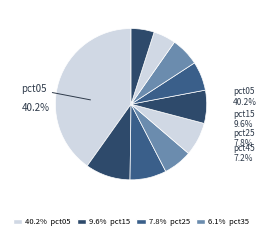

Rank the categories by value from highest to lowest.

pct05, pct15, pct25, pct45, pct55, pct65, pct35, pct75, pct95, pct85